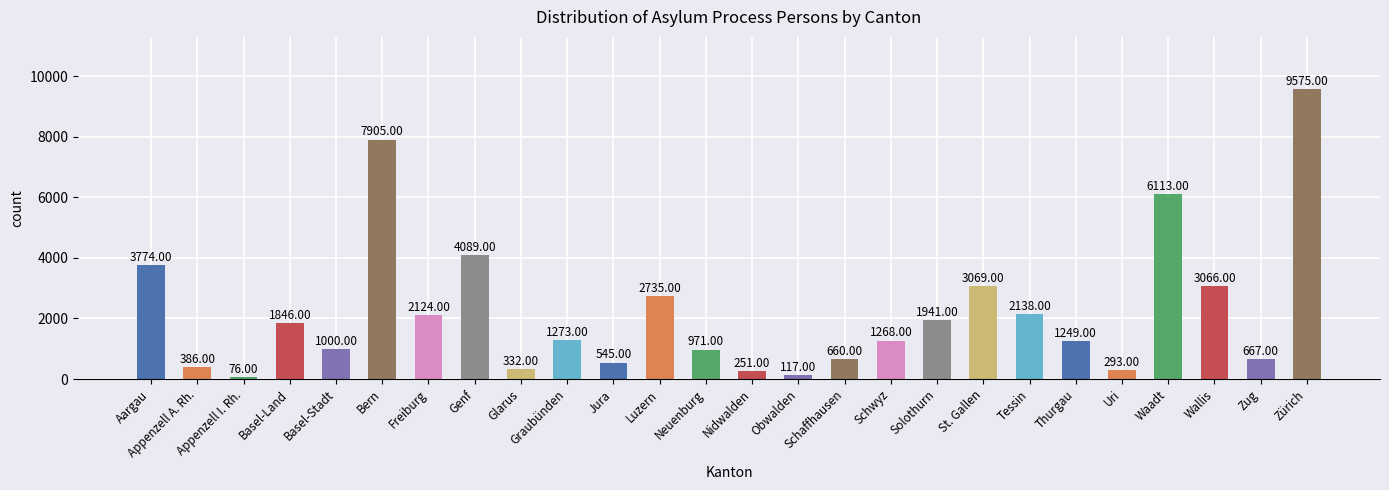

Reading left to right, extract all data points from this chart.

Aargau=3774	Appenzell A. Rh.=386	Appenzell I. Rh.=76	Basel-Land=1846	Basel-Stadt=1000	Bern=7905	Freiburg=2124	Genf=4089	Glarus=332	Graubünden=1273	Jura=545	Luzern=2735	Neuenburg=971	Nidwalden=251	Obwalden=117	Schaffhausen=660	Schwyz=1268	Solothurn=1941	St. Gallen=3069	Tessin=2138	Thurgau=1249	Uri=293	Waadt=6113	Wallis=3066	Zug=667	Zürich=9575